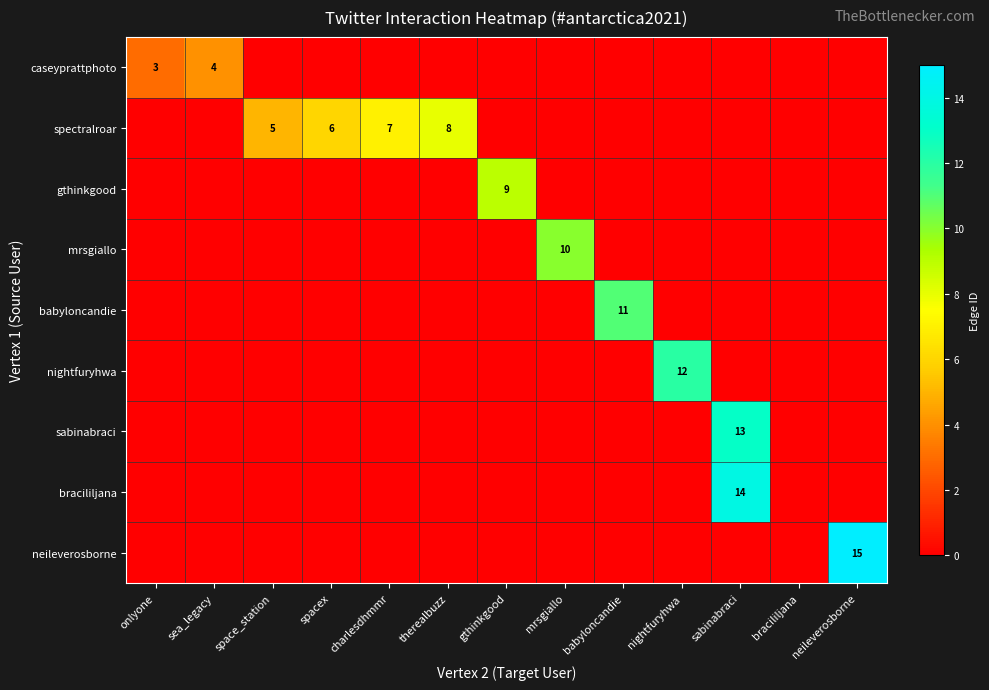

The value of babyloncandie at babyloncandie is 11. True or false?

True